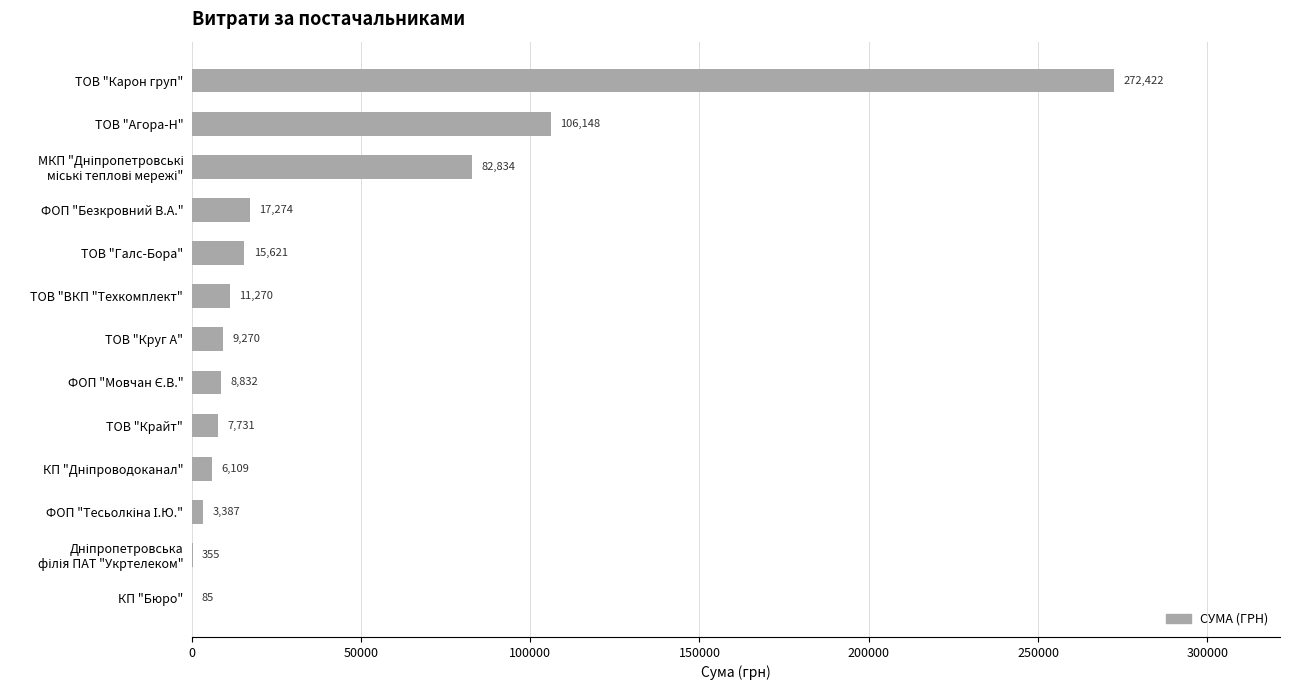

Where is the data nearest to the value 136253?

ТОВ "Агора-Н"